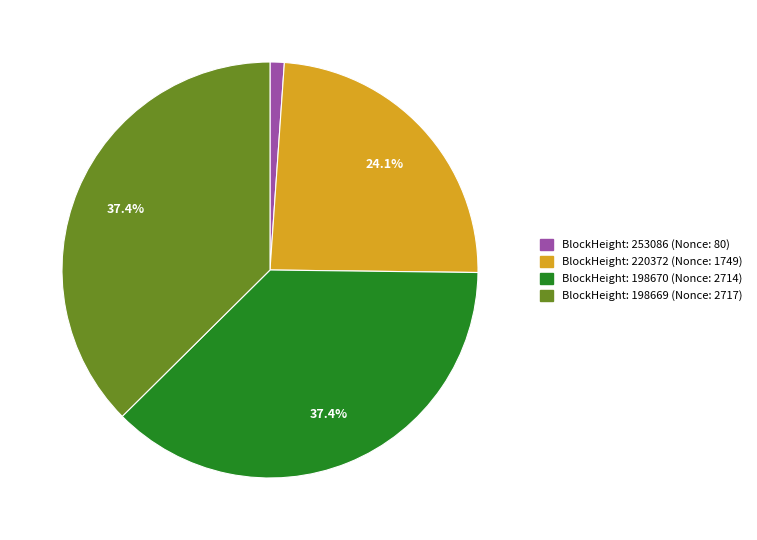

Which category has the smallest portion of the pie?

BlockHeight: 253086 (Nonce: 80)